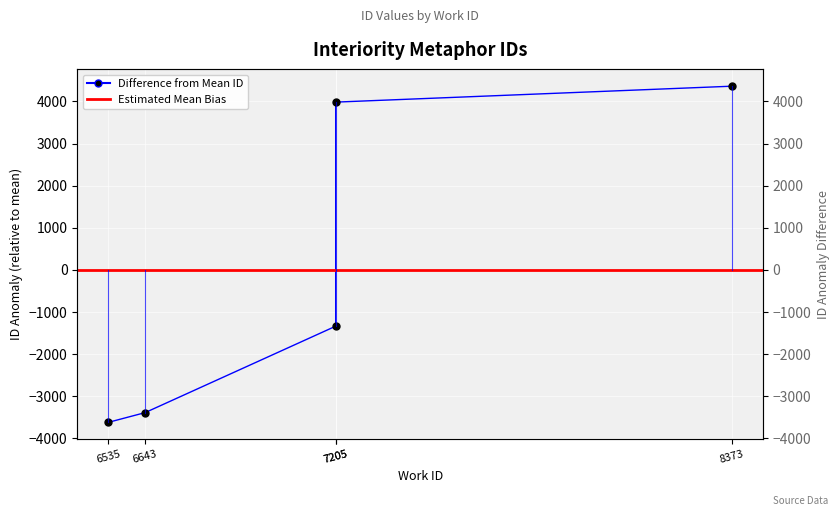

List the labels in order of value, largest first.

8373, 7205, 7205, 6643, 6535